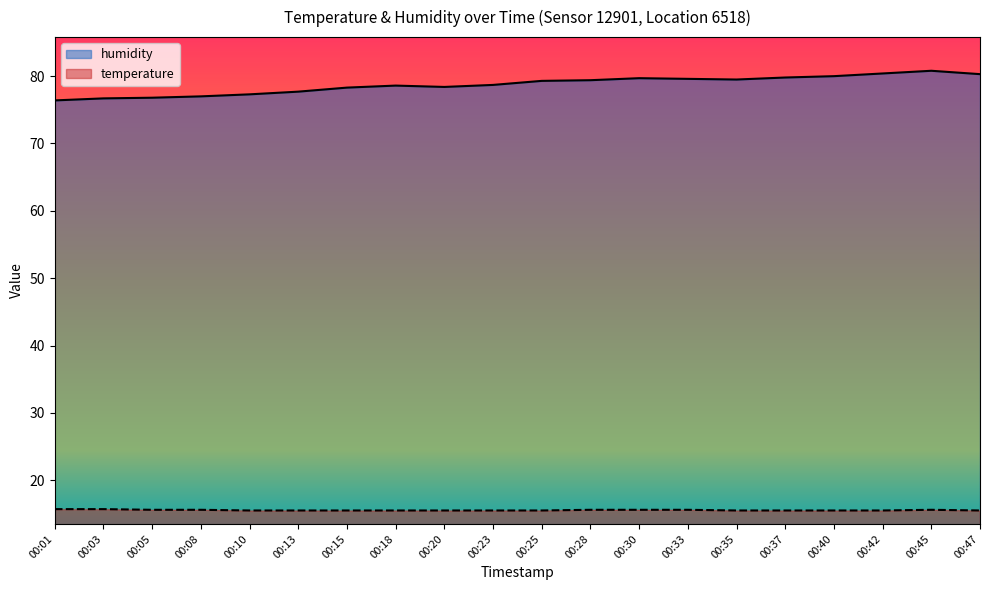

Which series has the largest range (max minus min)?

humidity